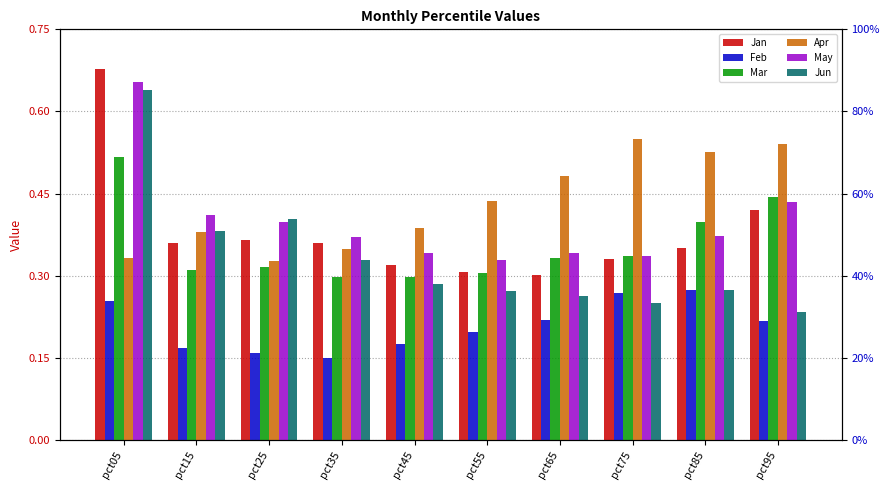

What is the difference between the highest and lowest values at pct85?

0.3